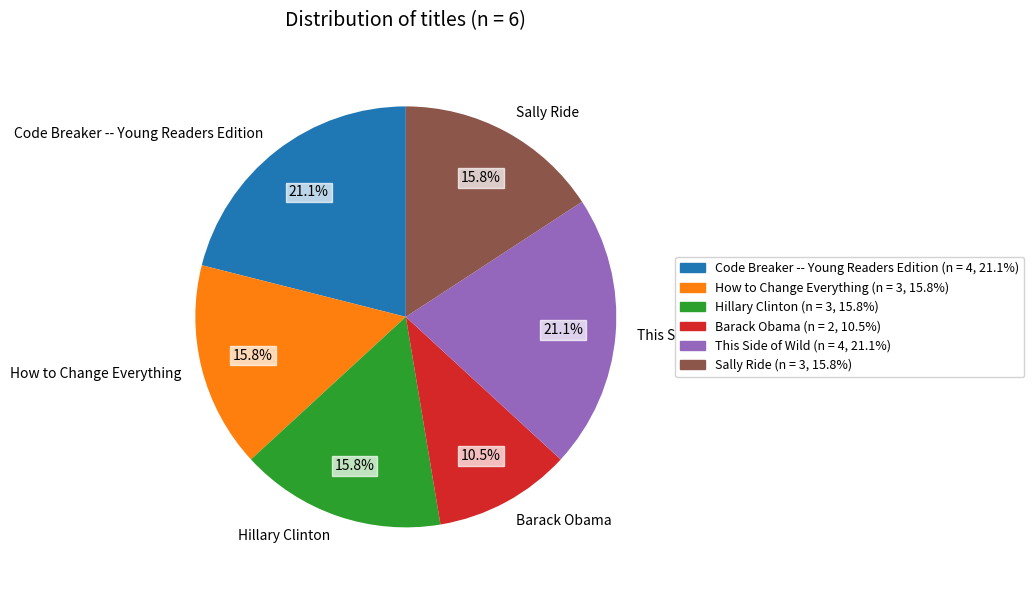

How many slices are in this pie chart?

6